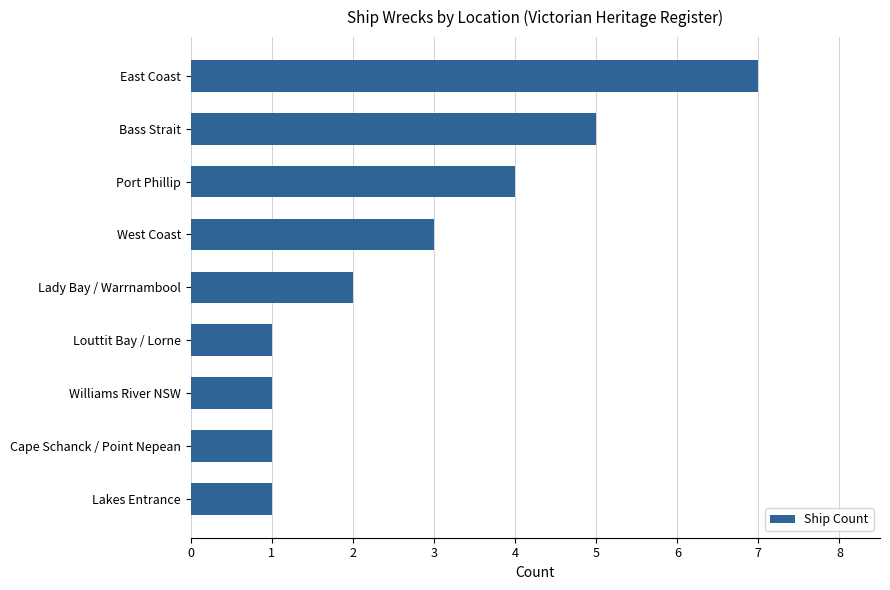

Which has a higher value, Louttit Bay / Lorne or Lady Bay / Warrnambool?

Lady Bay / Warrnambool